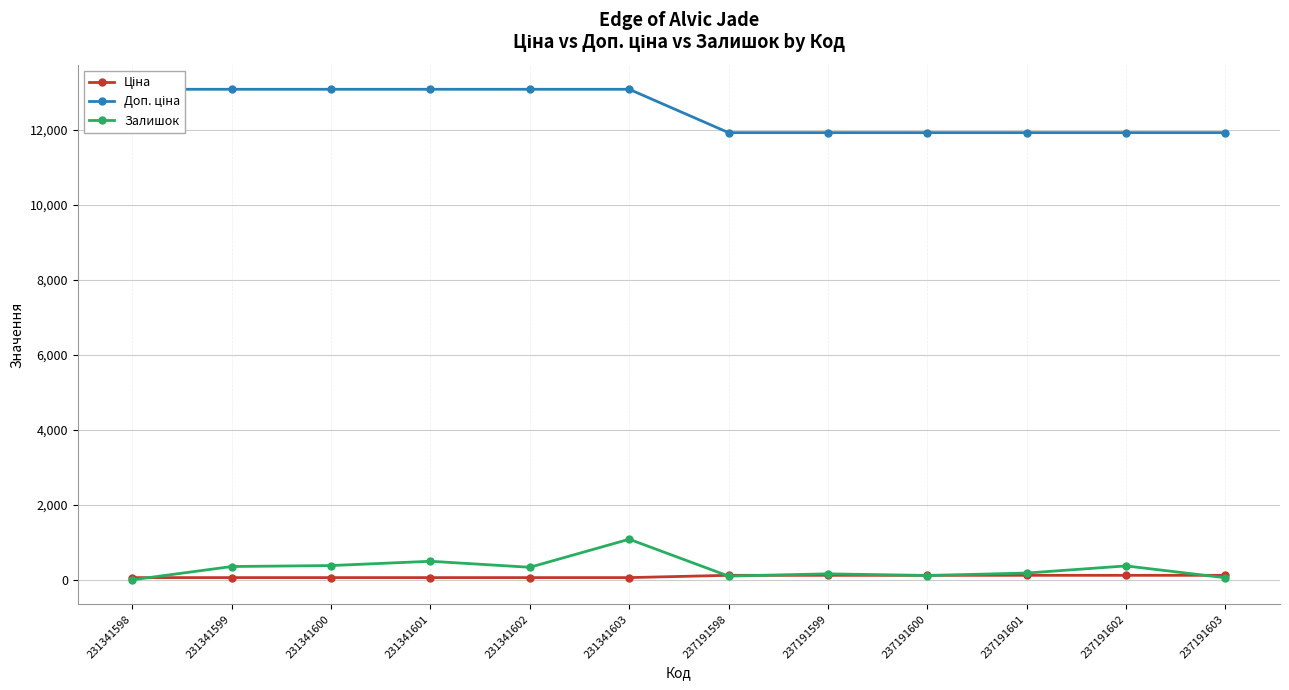

Which series has the widest spread of values?

Доп. ціна